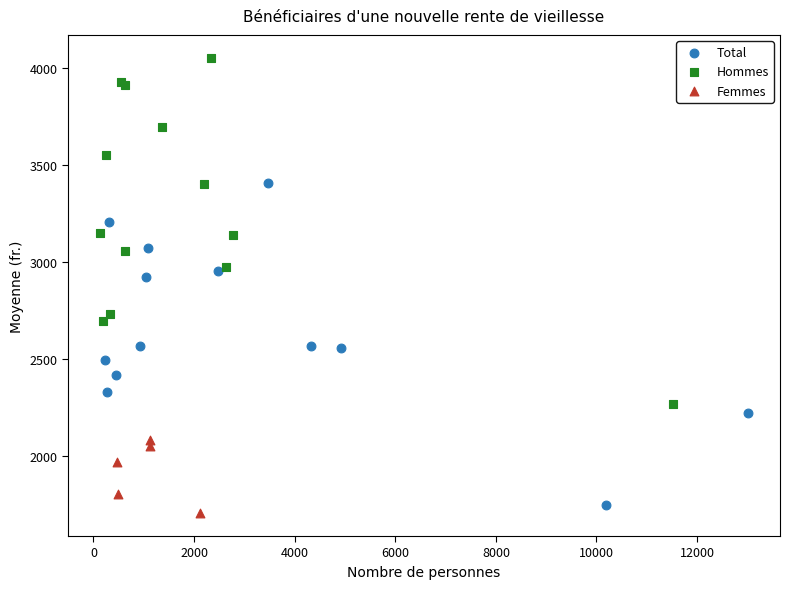

Which series has the largest Y range (max minus min)?

Hommes